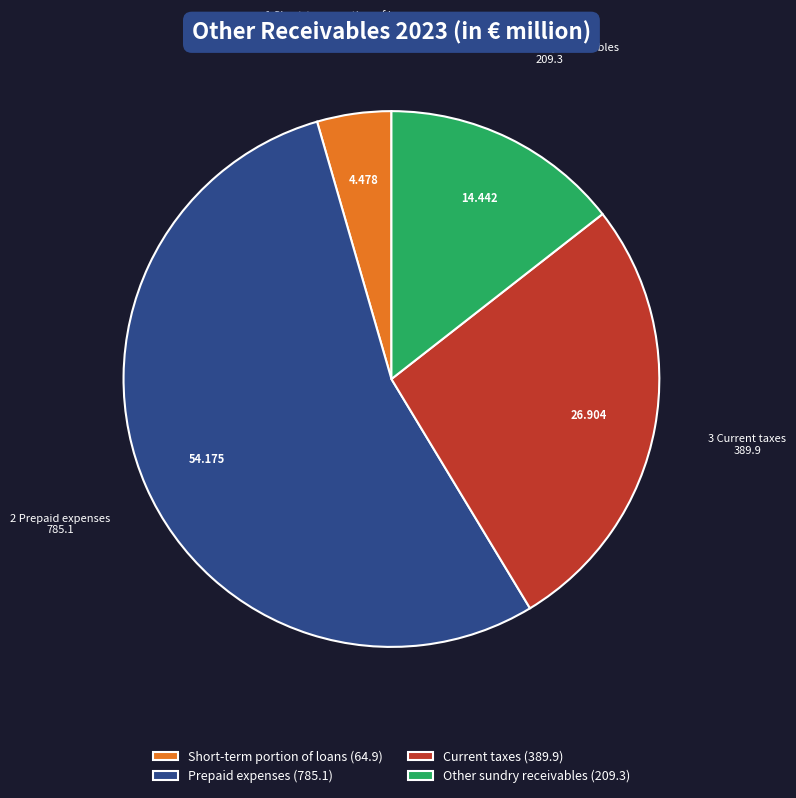

The Other sundry receivables slice represents 2% of the pie. True or false?

False